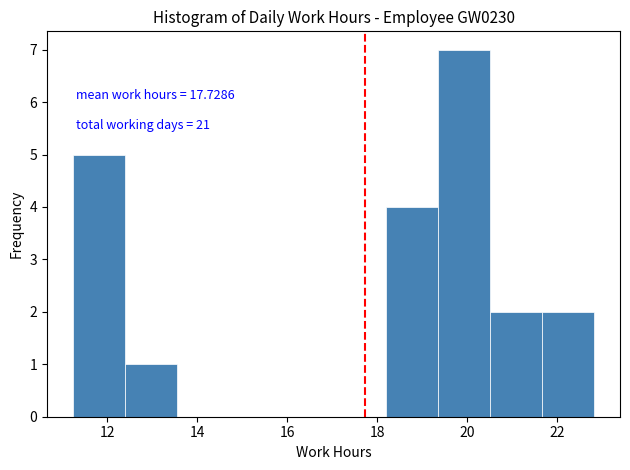

Which range on the x-axis has the tallest bar?

19.4 to 20.6